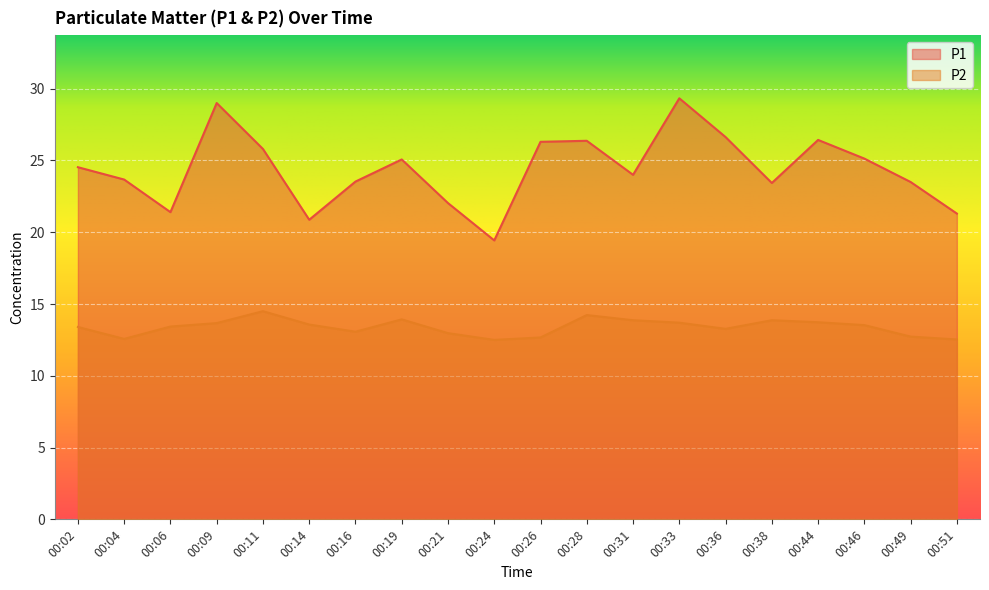

How many values in the P1 series are below 24?

9